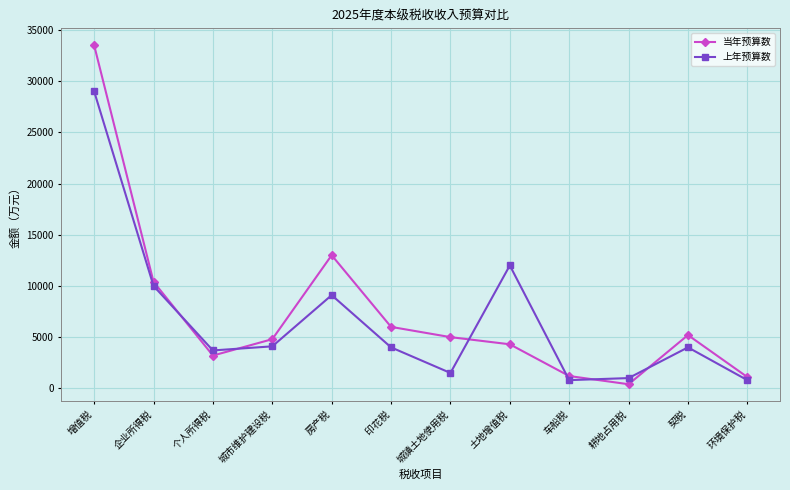

Which series has the largest range (max minus min)?

当年预算数